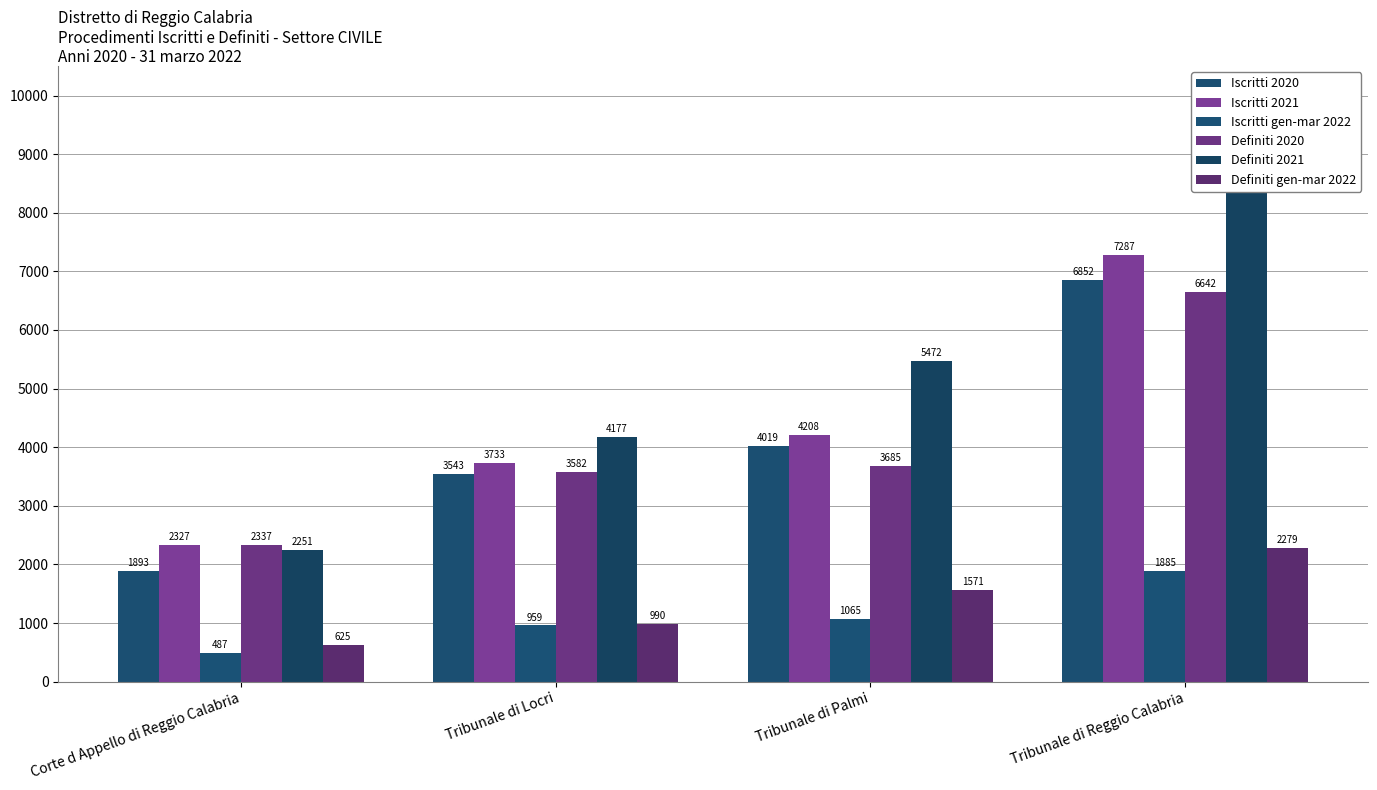

List the series in order of their peak value, lowest first.

Iscritti gen-mar 2022, Definiti gen-mar 2022, Definiti 2020, Iscritti 2020, Iscritti 2021, Definiti 2021